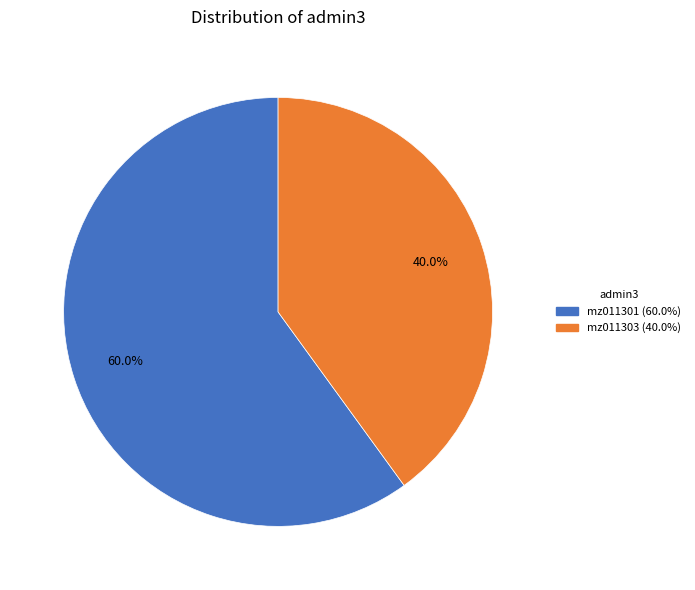

Which category has the smallest portion of the pie?

mz011303